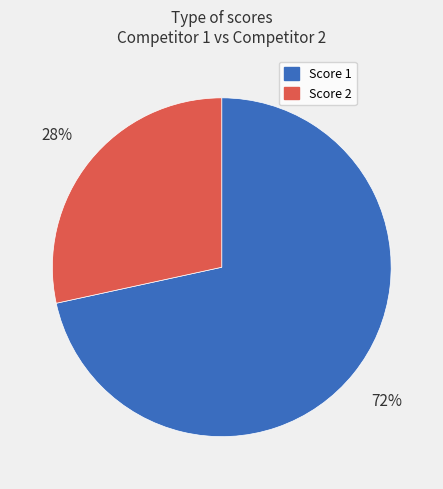

Is there any slice that represents more than half of the pie?

Yes